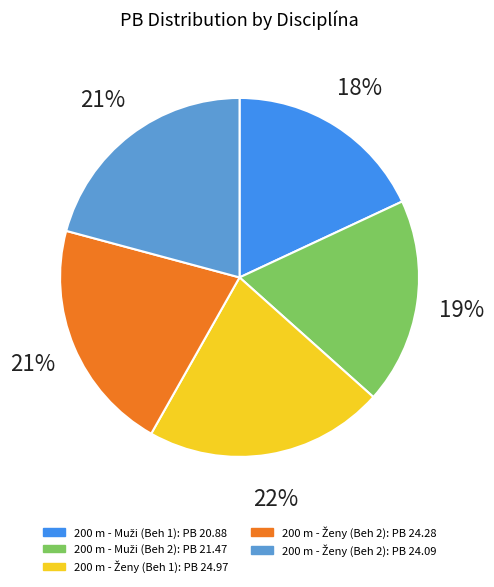

Does any single category account for the majority?

No